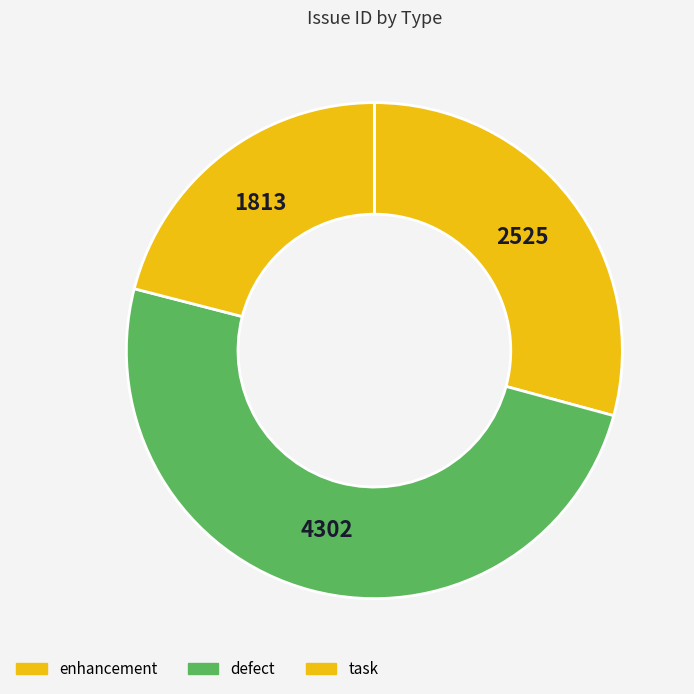

How many slices are in this pie chart?

3